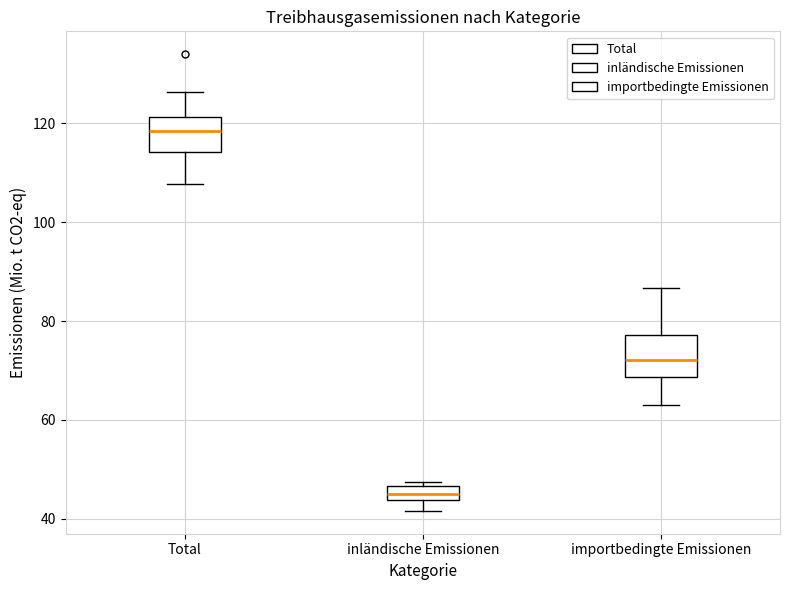

Which box's median line is the lowest?

inländische Emissionen